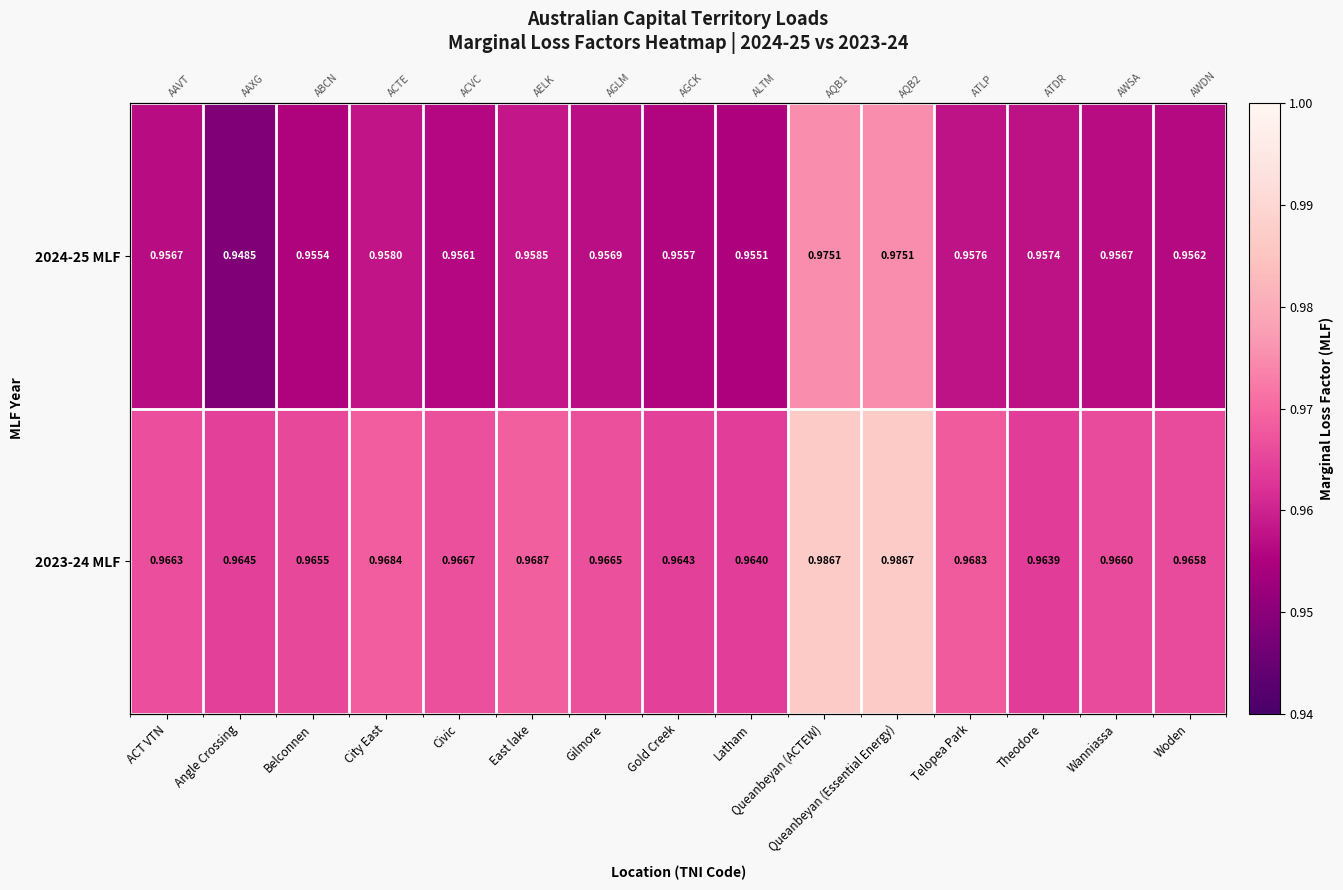

Where is 2023-24 MLF nearest to the value 0?

Theodore